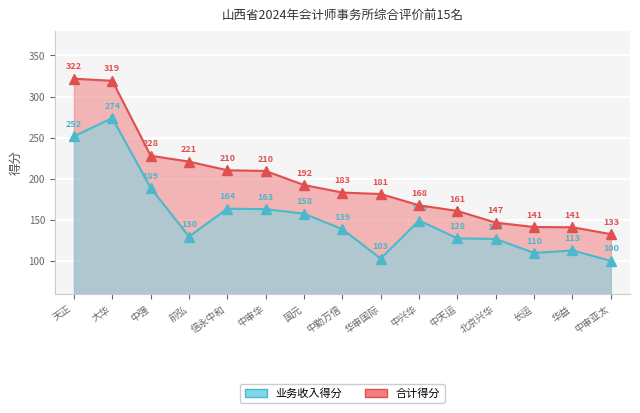

At 中审亚太, list the series in order from largest to smallest.

合计, 业务收入得分